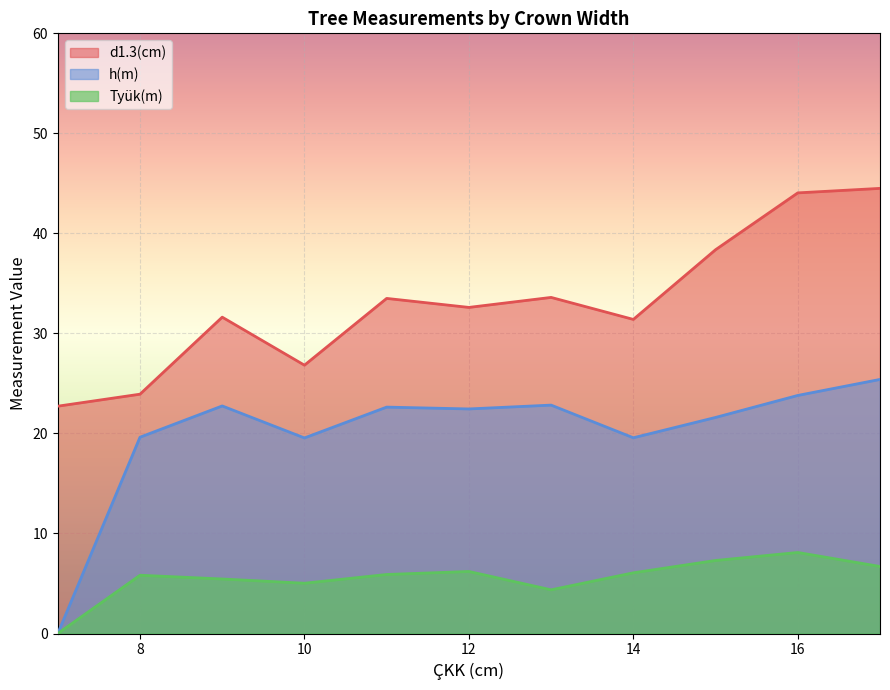

List the series in order of their overall mean, lowest first.

Tyük(m), h(m), d1.3(cm)